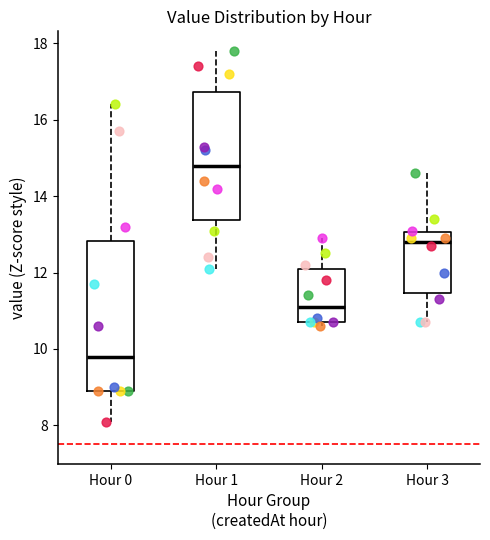

Where is the lower edge of the box for Hour 2 on the y-axis? The values are not printed on the chart, so give them approximately, as read against the axis.

10.8